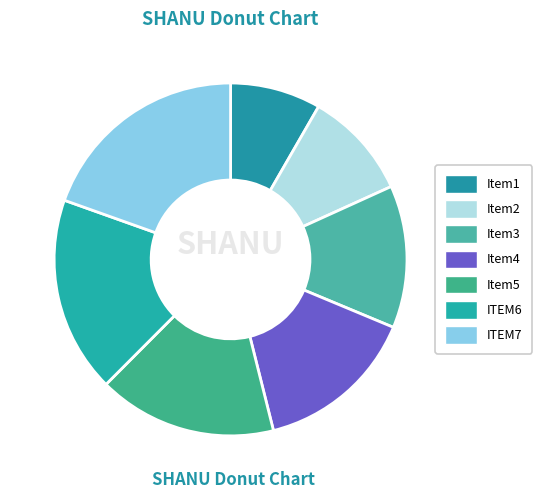

How many slices are in this pie chart?

7